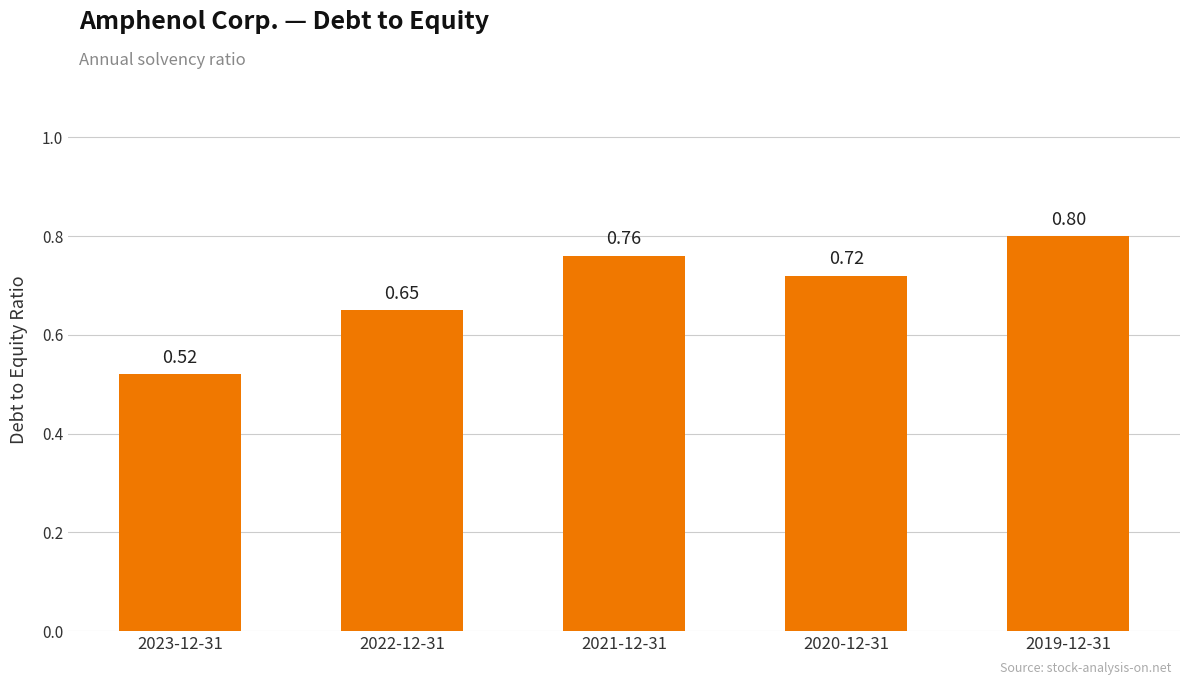

Rank the categories by value from lowest to highest.

2023-12-31, 2022-12-31, 2020-12-31, 2021-12-31, 2019-12-31